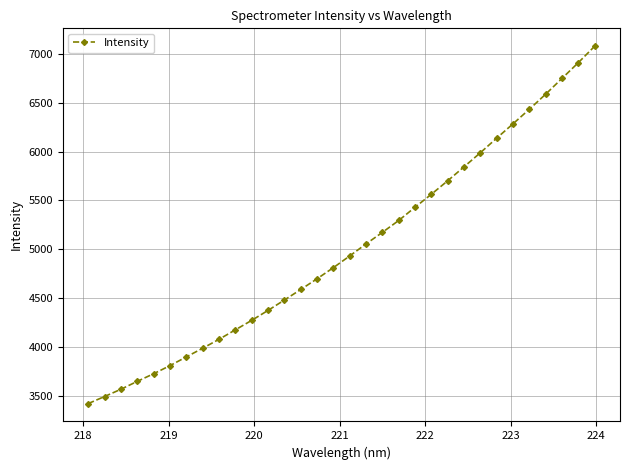

What is the greatest value displayed?

7076.7